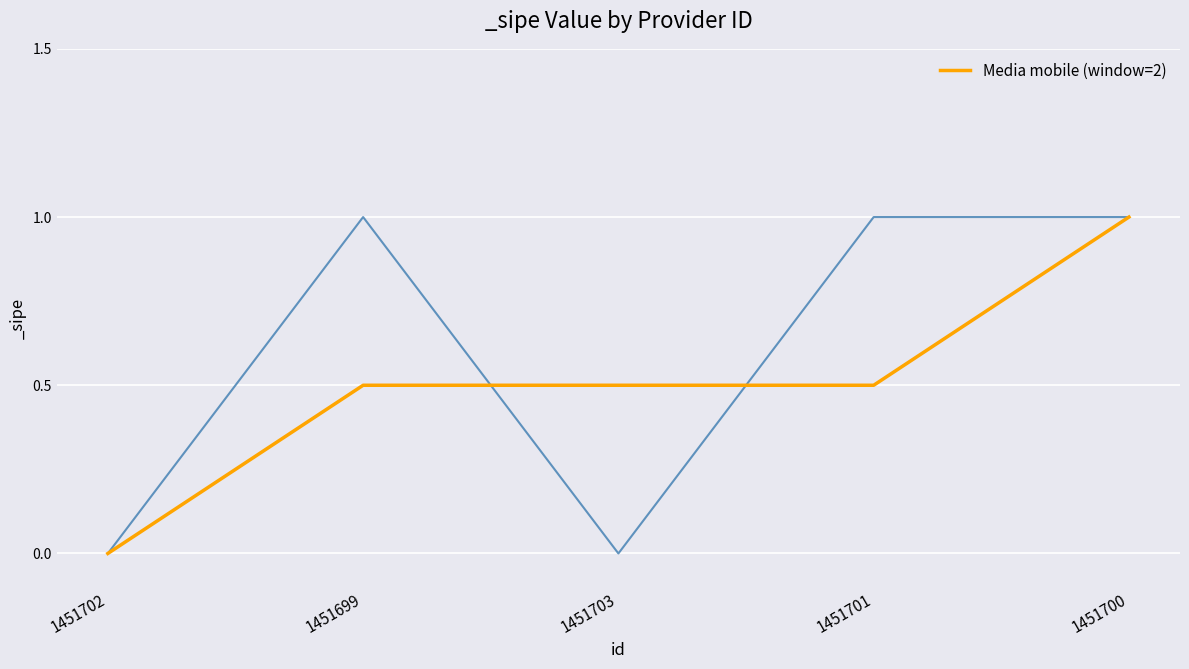

True or false: the data shows 0.7 at 1451703.

False